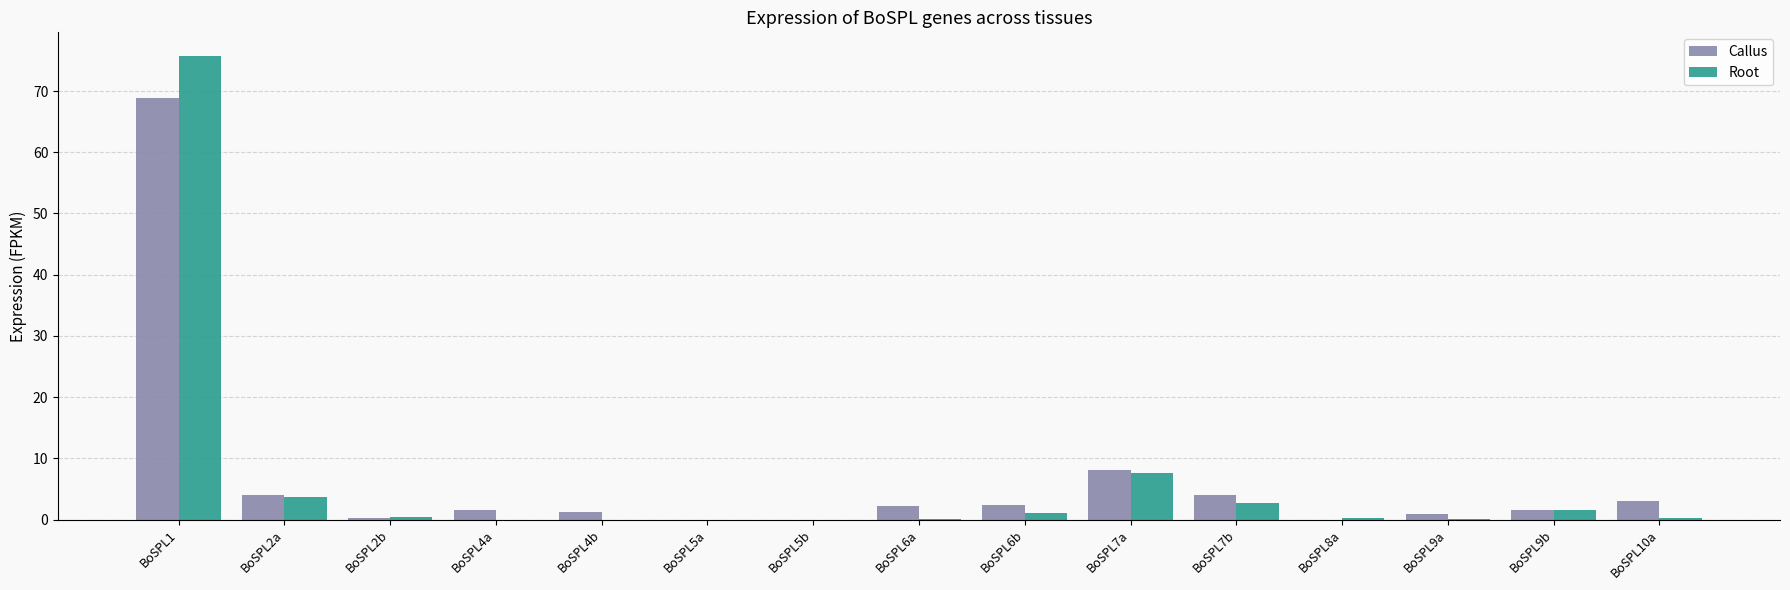

Which series has the widest spread of values?

Root